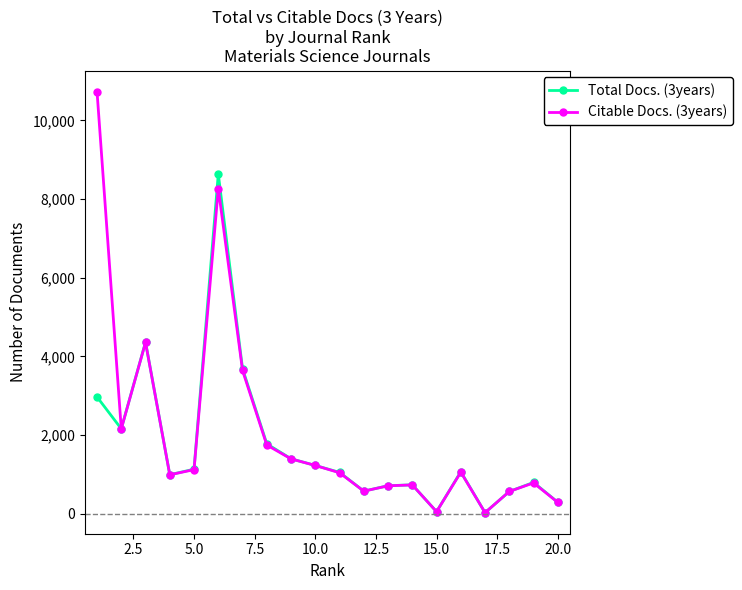

What is the sum of all Citable Docs. (3years) values?

41507